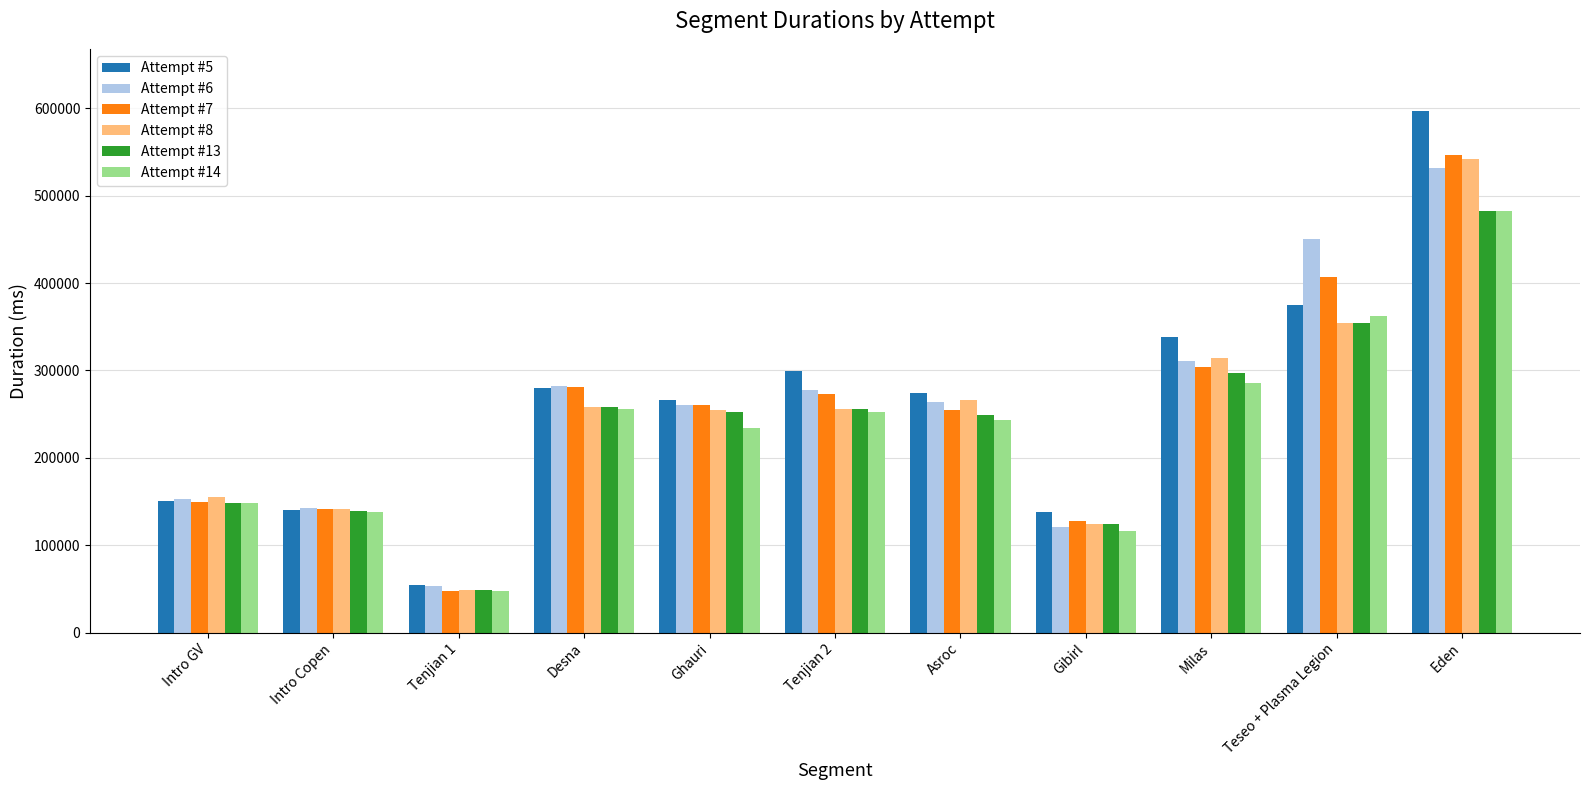

What is the maximum value for Attempt #8?

541749